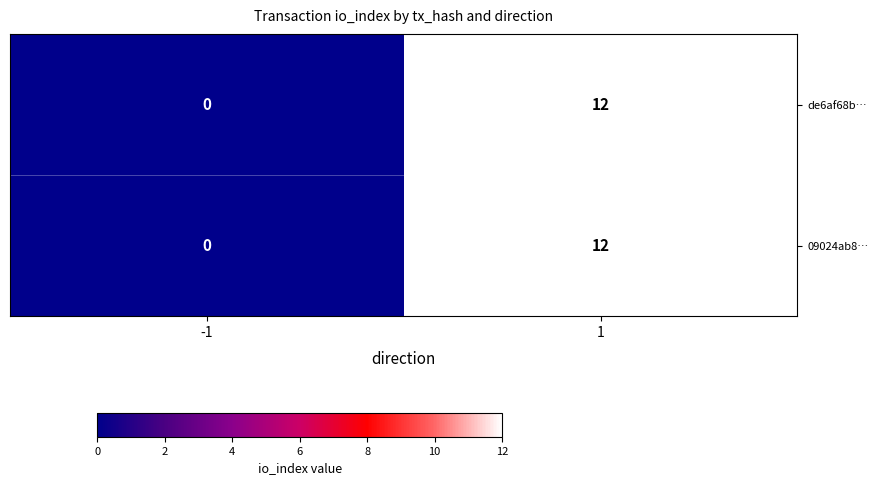

The value of 09024ab8… at 1 is 3. True or false?

False